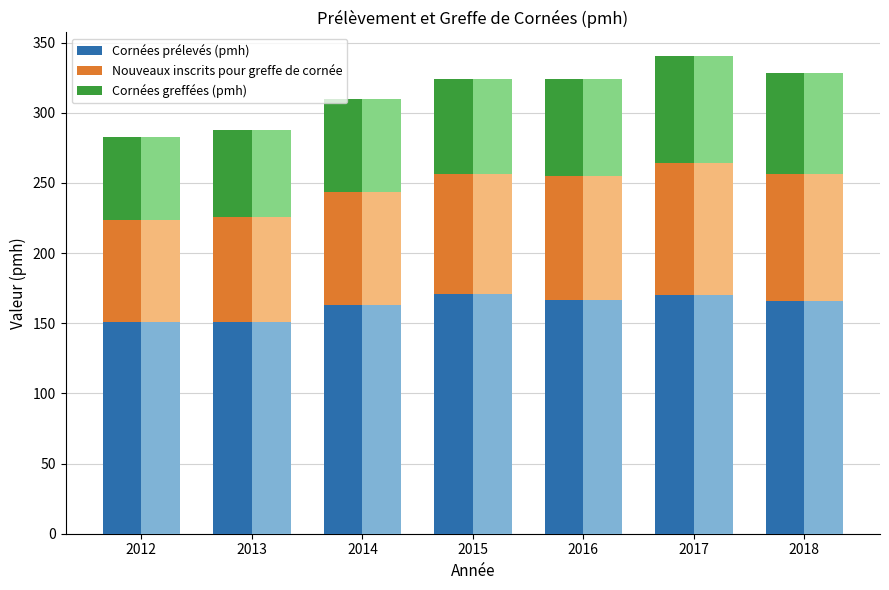

Which series has the widest spread of values?

Nouveaux inscrits pour greffe de cornée